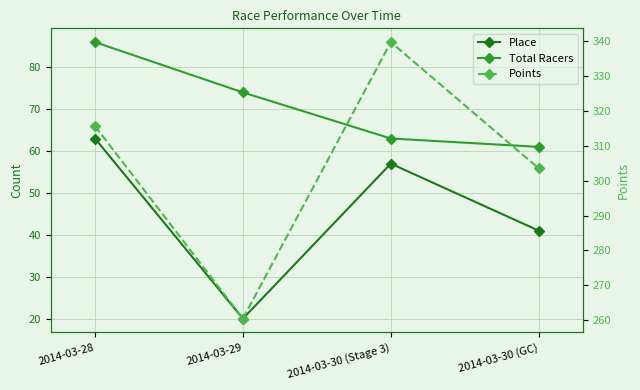

Which series has the largest range (max minus min)?

Points